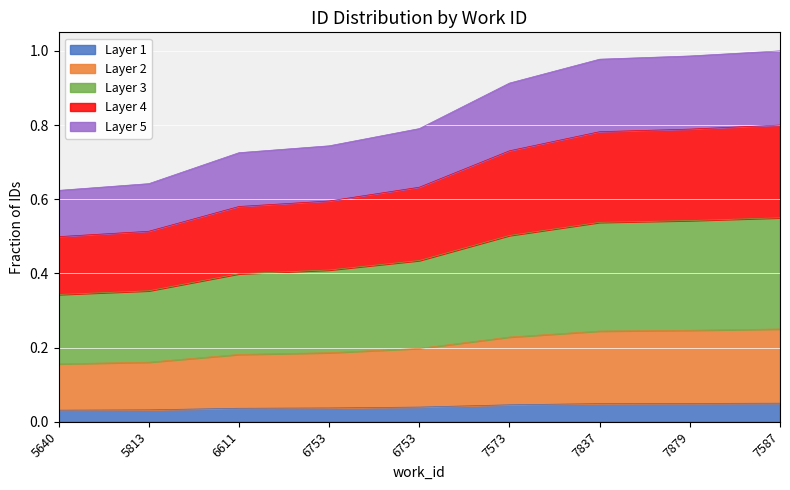

Between 7573 and 6753, which is larger?

7573